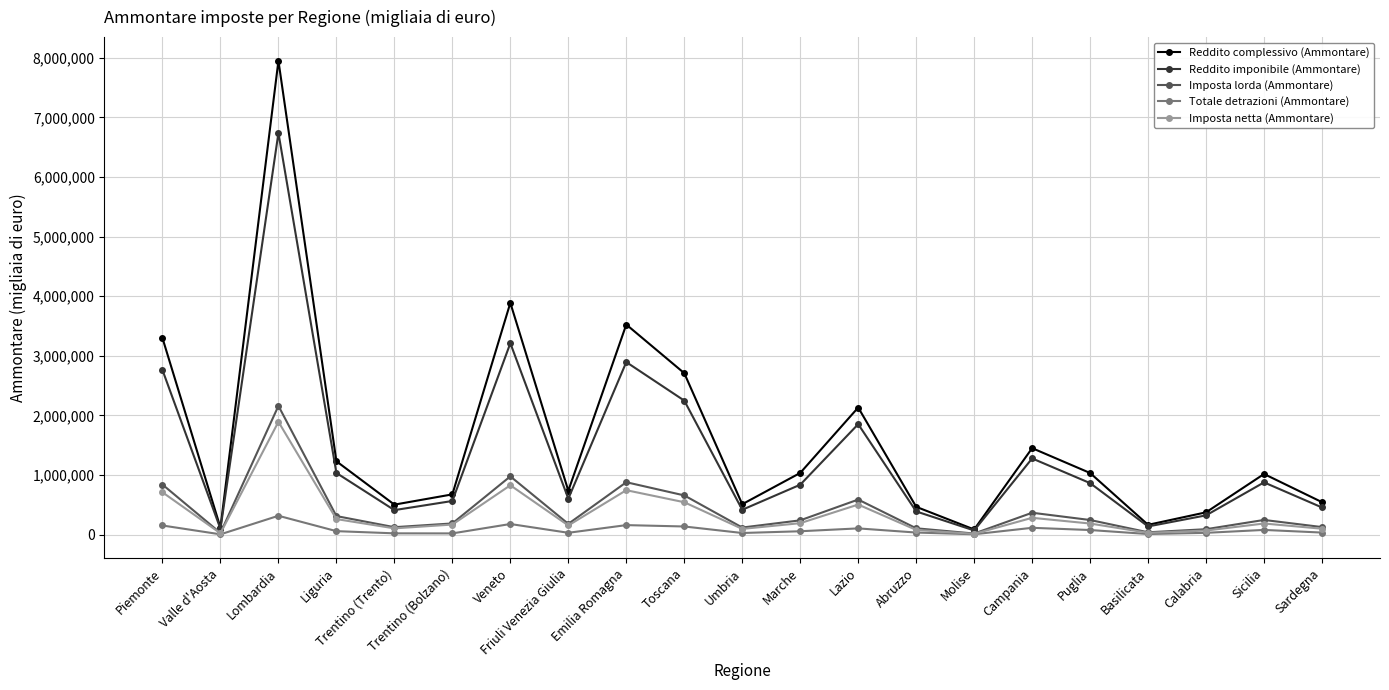

At which label is Reddito imponibile (Ammontare) closest to 3404270?

Veneto